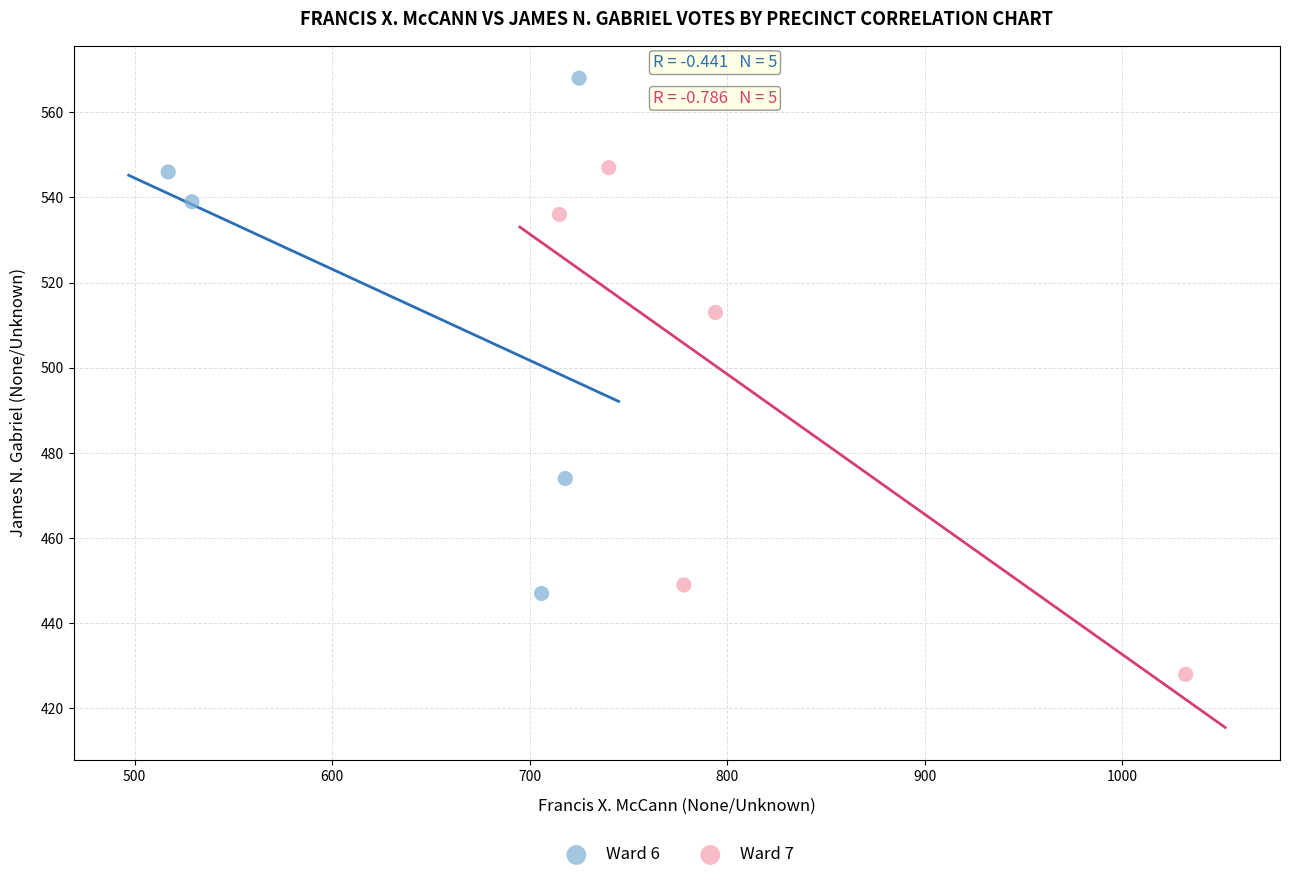

What are all the series names shown in the legend?

Ward 6, Ward 7